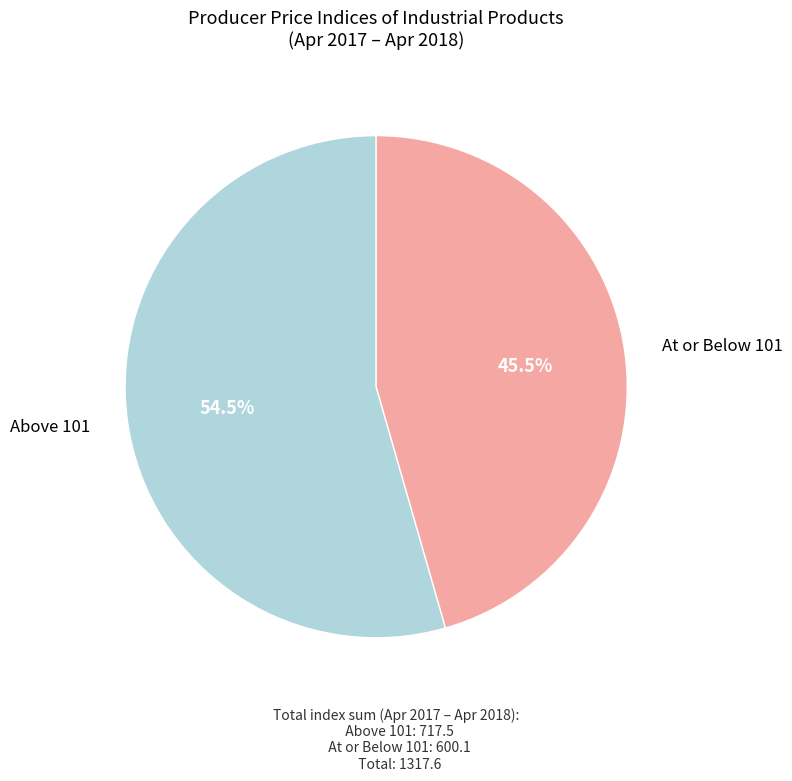

Count the number of slices in the pie.

2